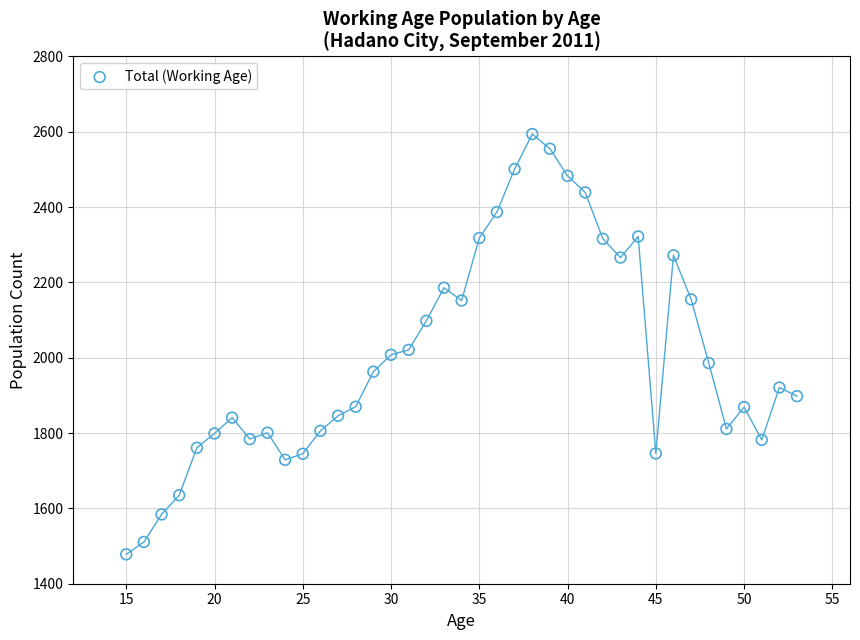

What is the range of Y values (max minus min)?

1116